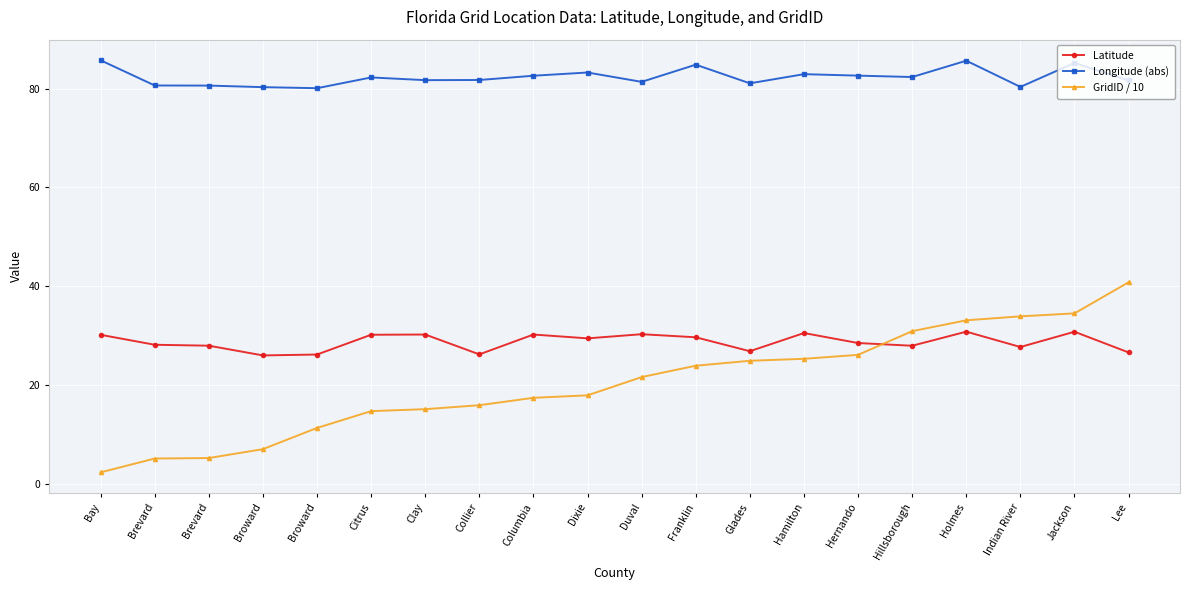

At which label does GridID / 10 reach its peak?

Lee